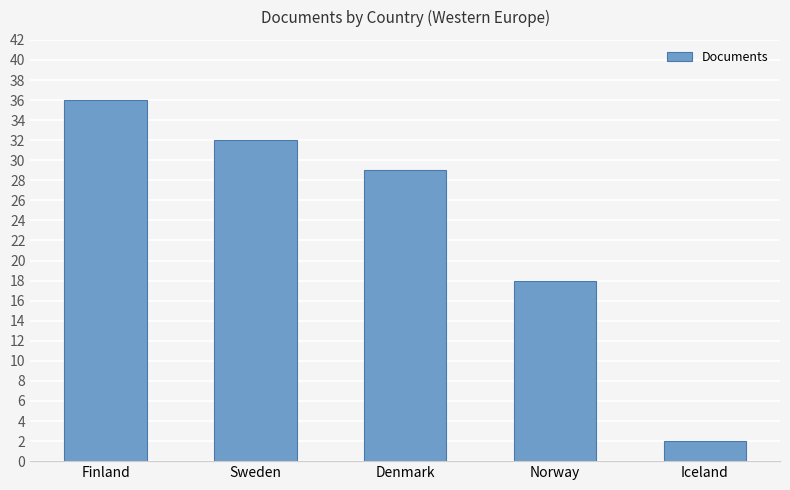

What is the maximum value shown in the chart?

36